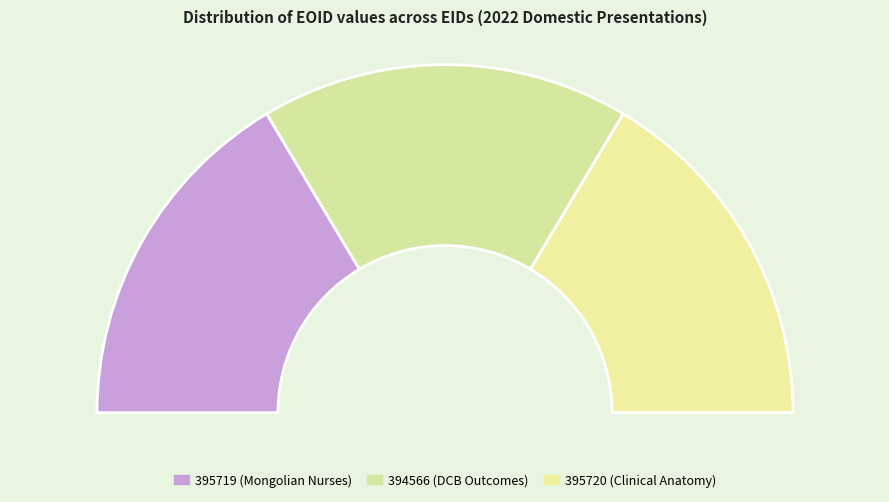

Which has a higher value, 395720 or 394566?

394566